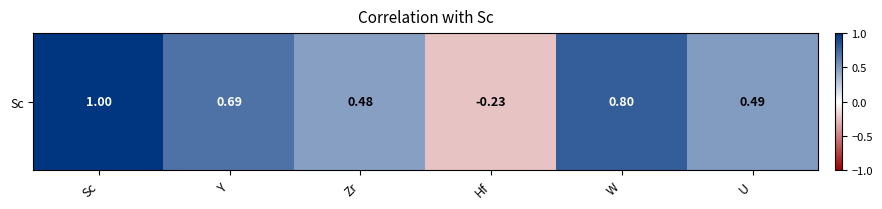

Where does the data first go above 0?

Sc